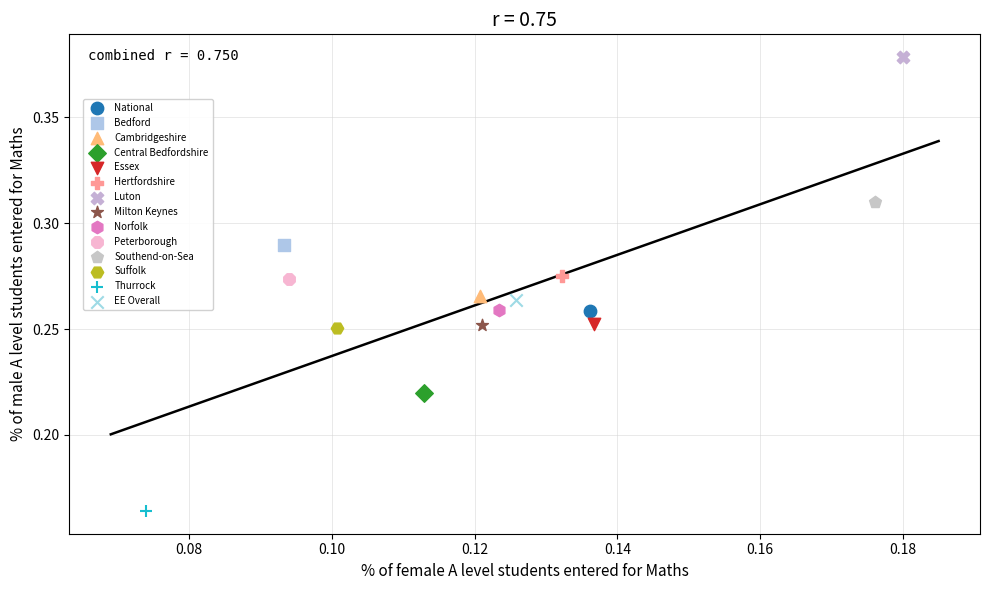

What are all the series names shown in the legend?

National, Bedford, Cambridgeshire, Central Bedfordshire, Essex, Hertfordshire, Luton, Milton Keynes, Norfolk, Peterborough, Southend-on-Sea, Suffolk, Thurrock, EE Overall